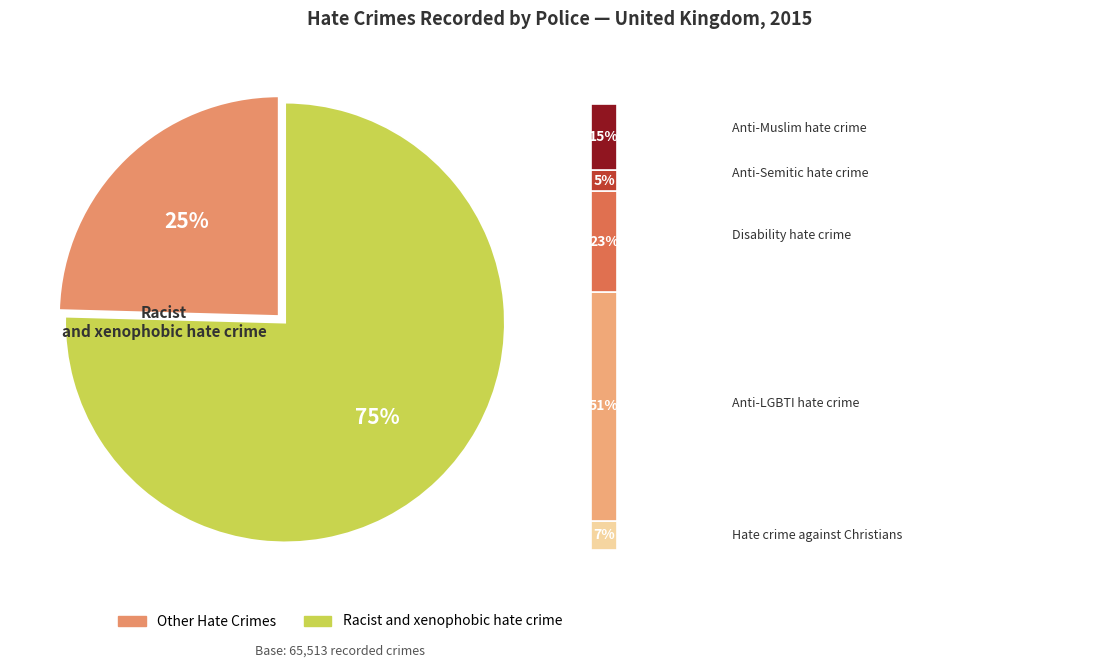

What percentage is NOT represented by Anti-LGBTI hate crime?

87.4%